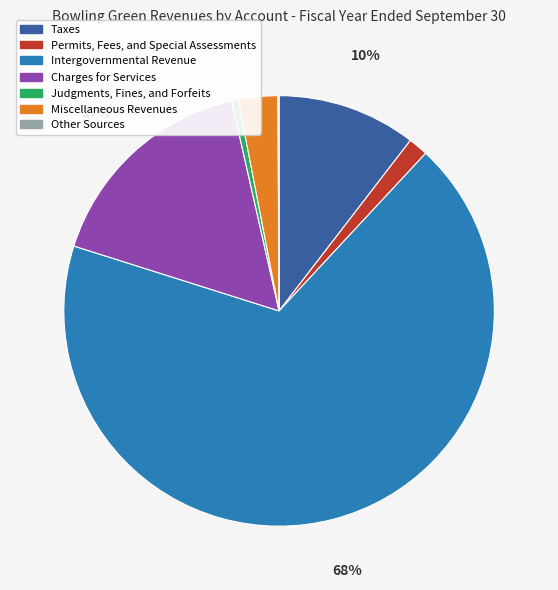

Which slice is the largest?

Intergovernmental Revenue